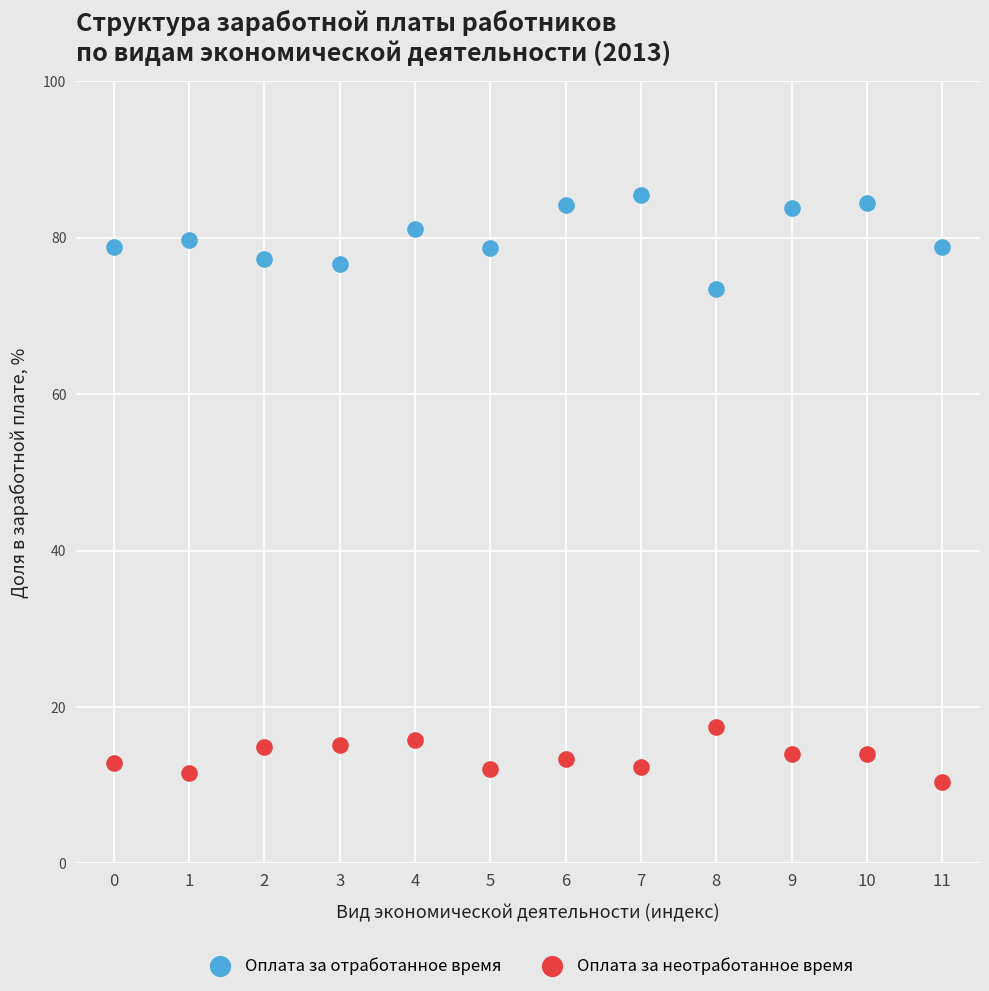

Which series contains the highest Y value?

Оплата за отработанное время